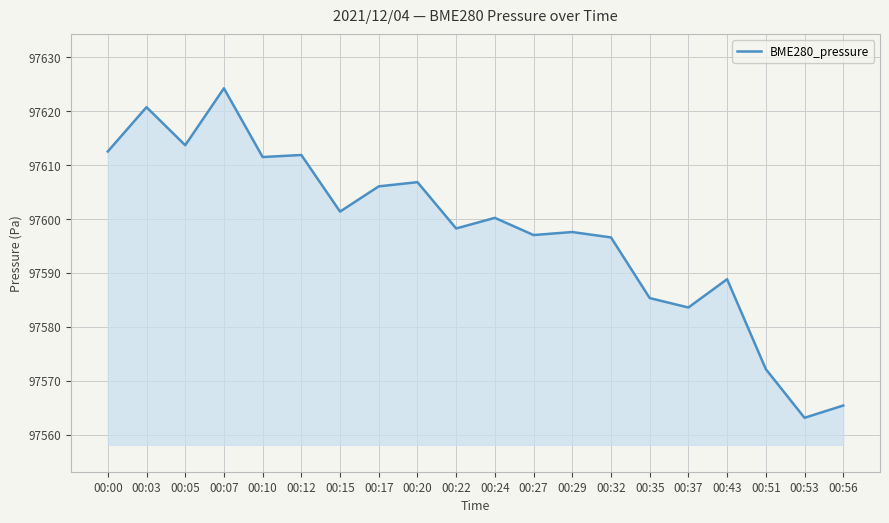

How many lines are shown in the chart?

1